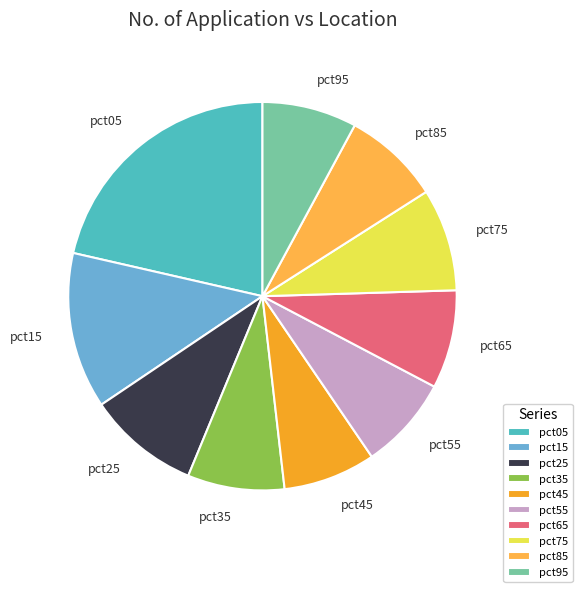

Do pct95 and pct45 together represent more than half of the pie?

No